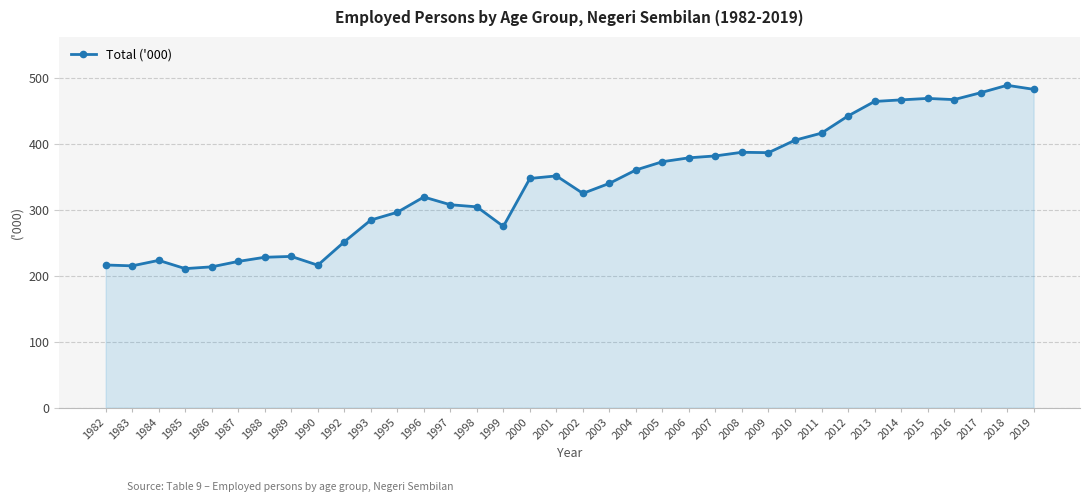

At which category does the chart reach its peak across all series?

2018